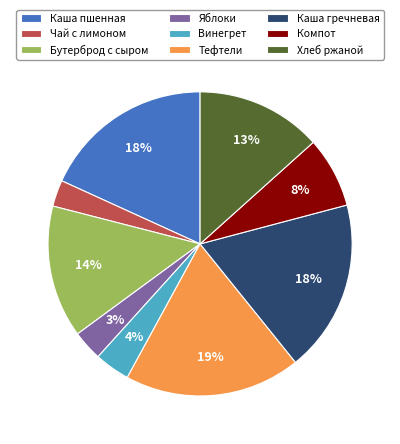

What percentage is the Хлеб ржаной slice, to the nearest percent?

13%